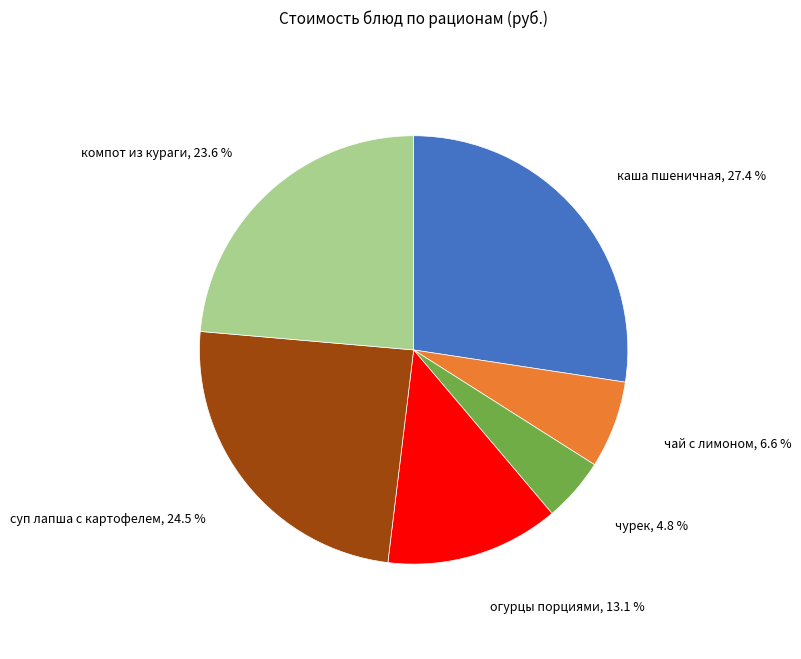

Is there any slice that represents more than half of the pie?

No